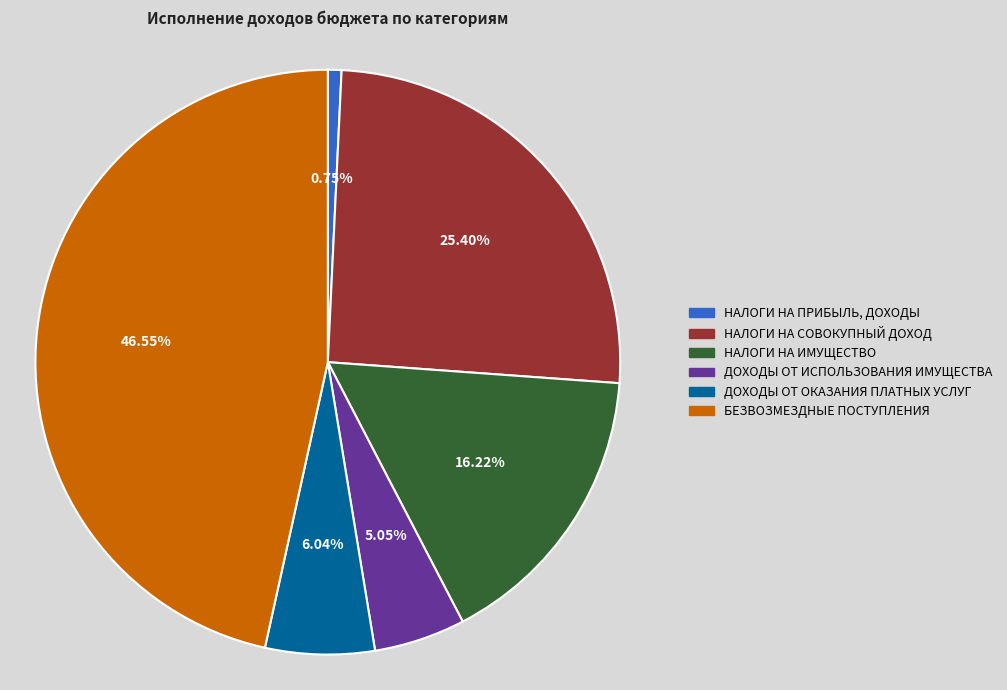

Does НАЛОГИ НА ИМУЩЕСТВО account for over 50% of the chart?

No